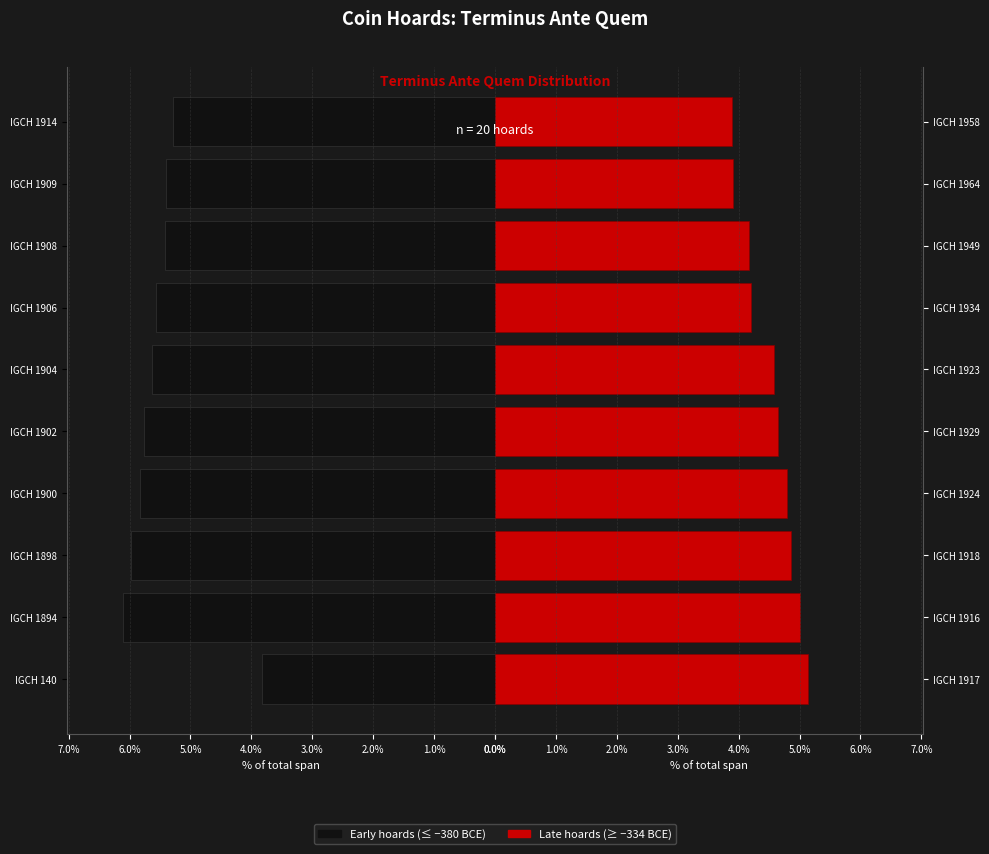

What position from the right is 5.0%?

5